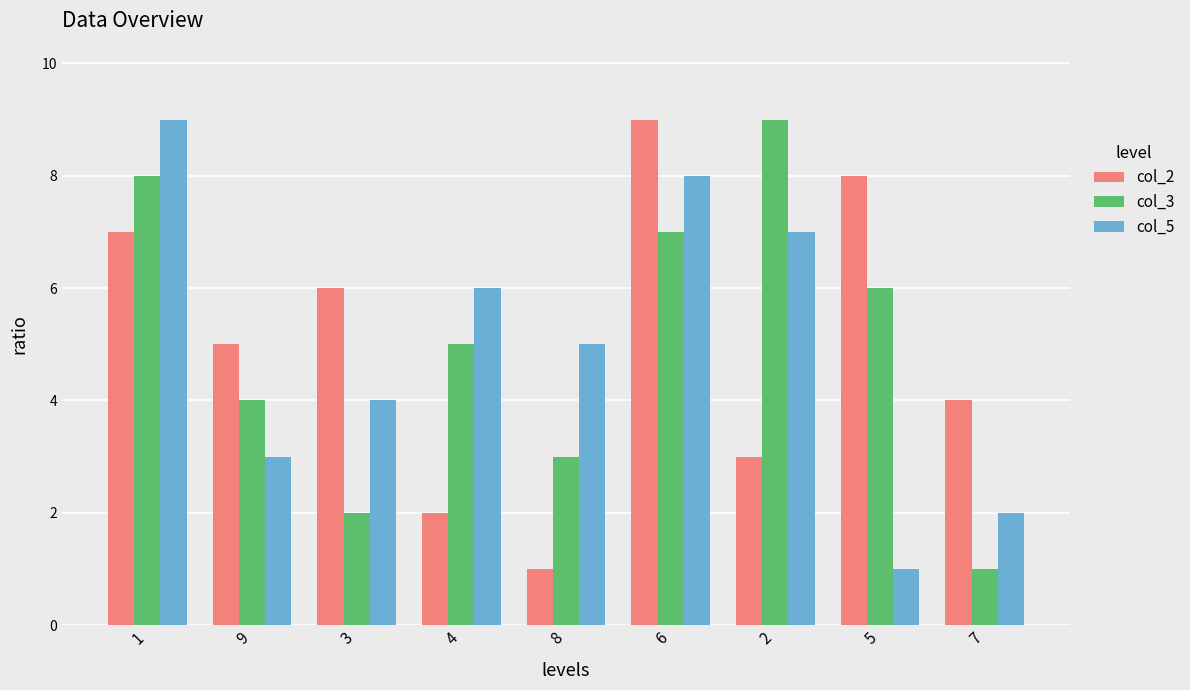

Rank the series at 6 from lowest to highest value.

col_3, col_5, col_2